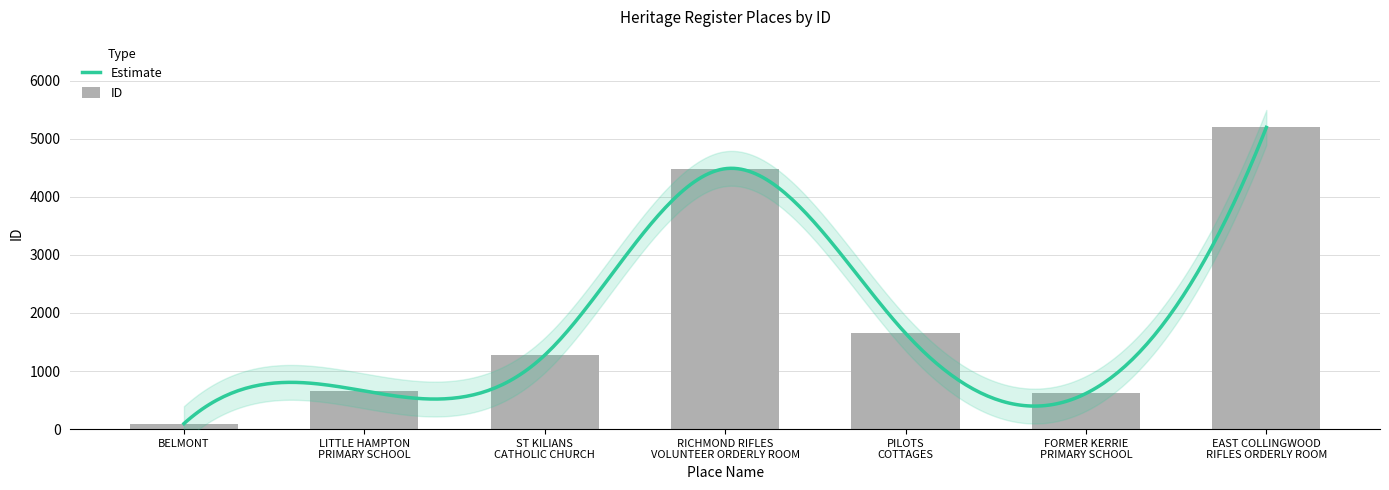

What is the difference between the values at LITTLE HAMPTON PRIMARY SCHOOL and ST KILIANS CATHOLIC CHURCH?

617